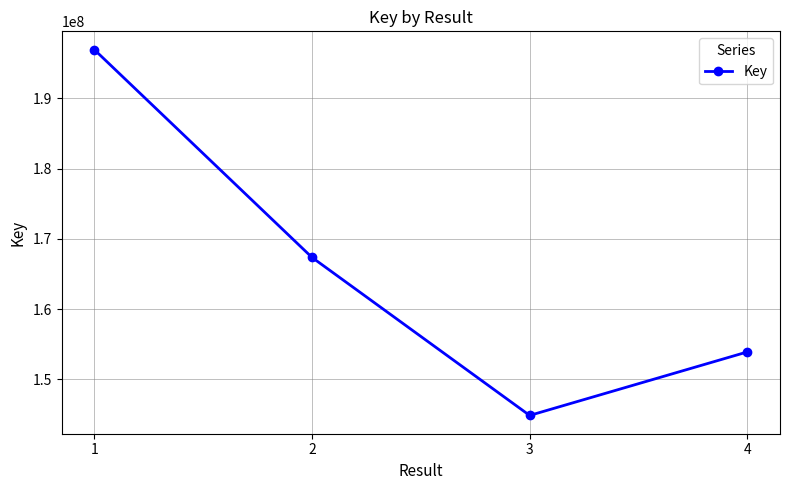

What is the ratio of the value at 2 to the value at 1?

0.8